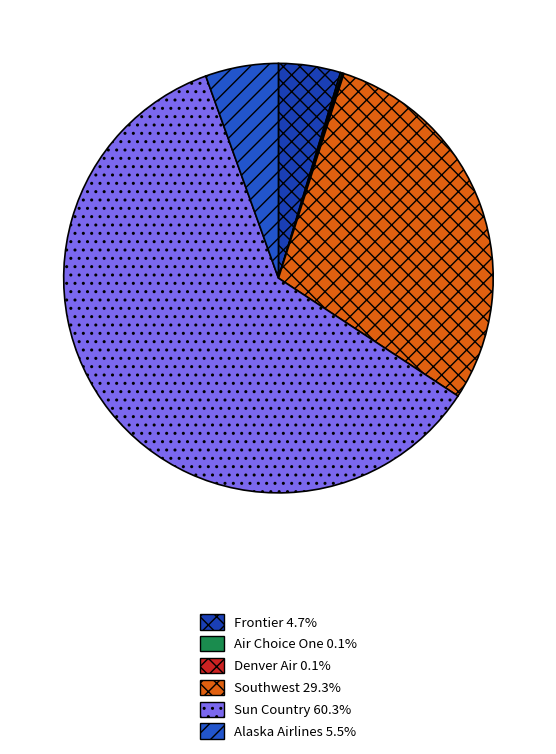

To the nearest percent, what is the average slice percentage?

17%